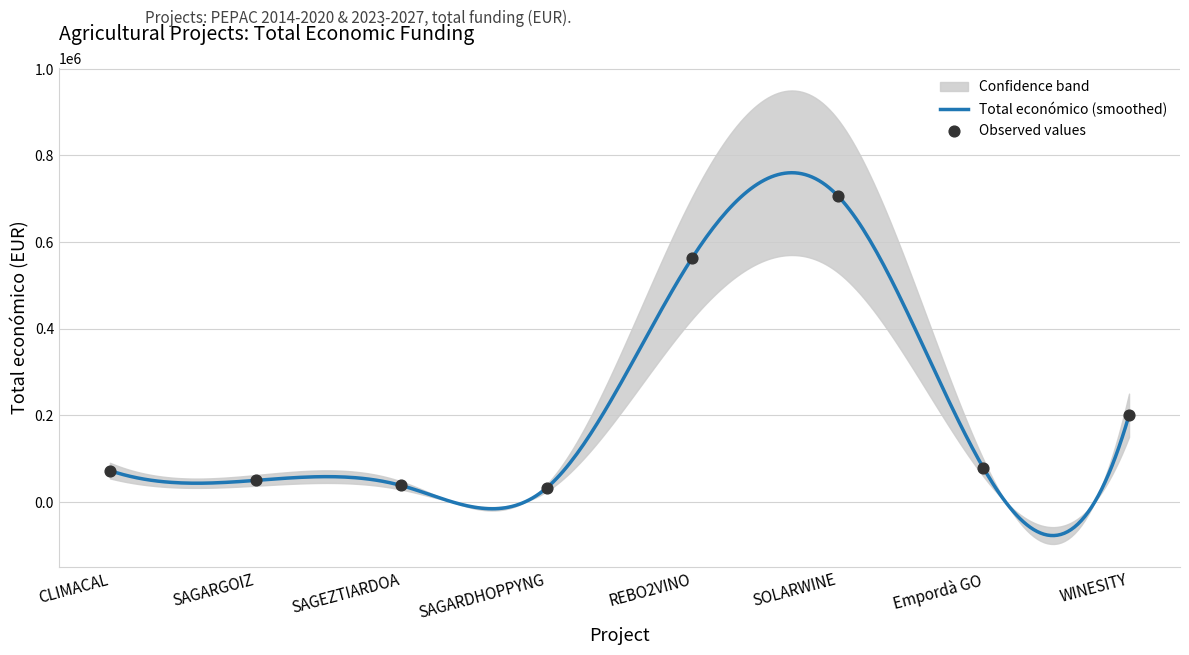

Which has a higher value, Empordà GO or REBO2VINO?

REBO2VINO